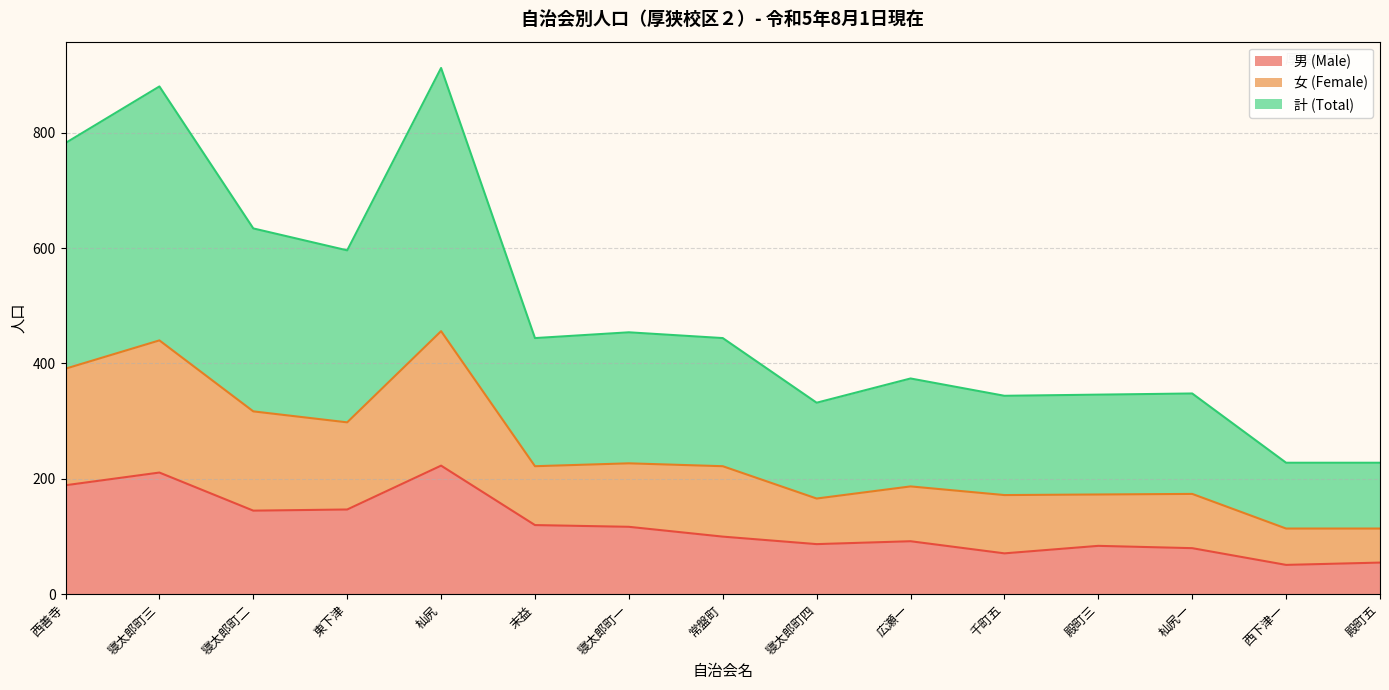

What are all the series names shown in the legend?

男 (Male), 女 (Female), 計 (Total)